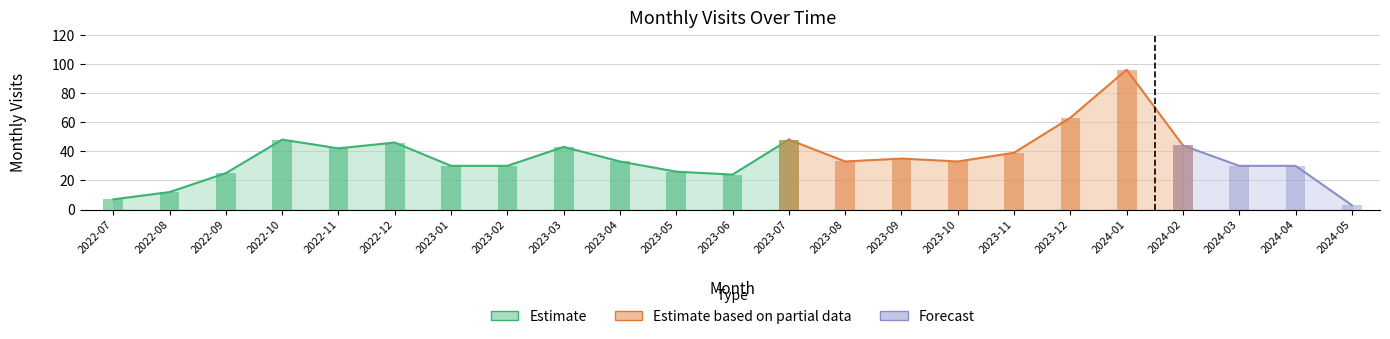

Between 2022-08 and 2023-11, which is larger?

2023-11